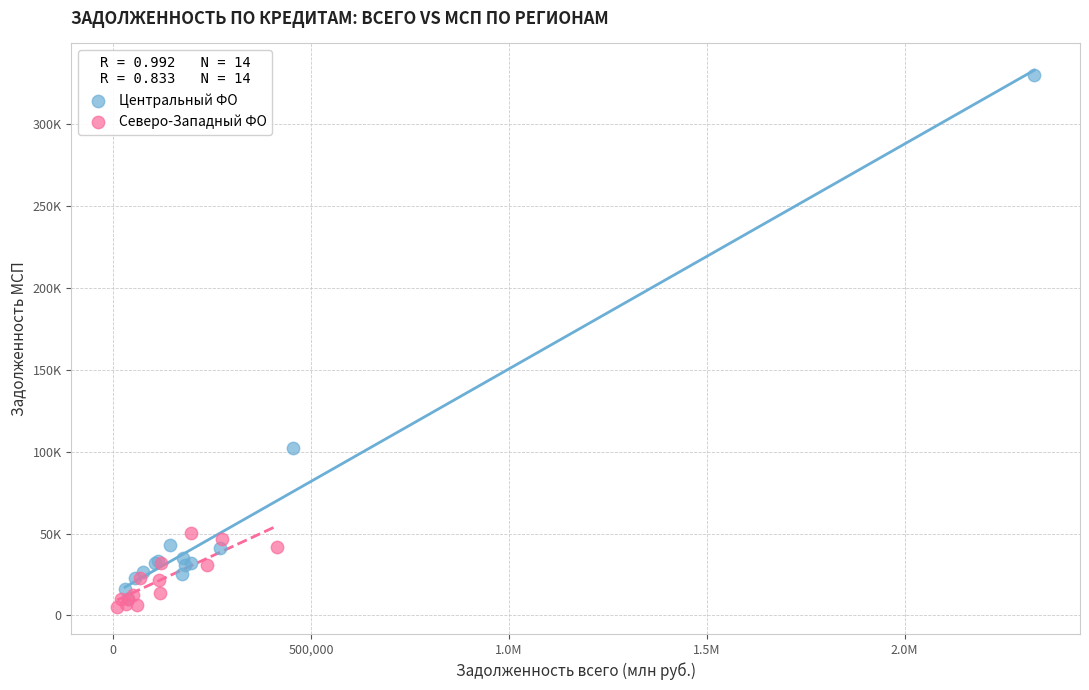

Which series has the largest Y range (max minus min)?

Центральный ФО